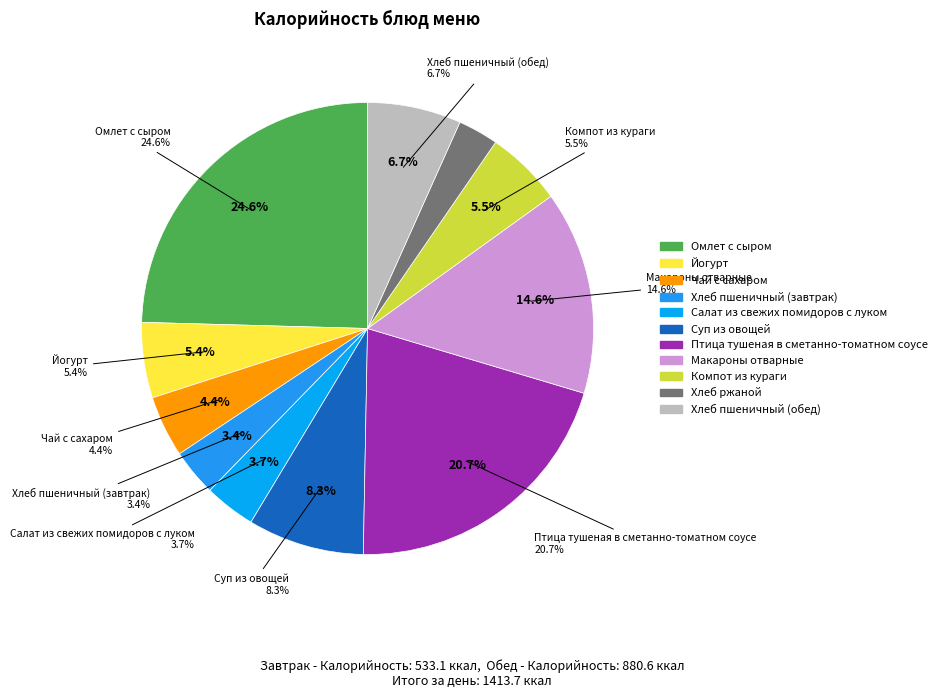

What percentage is the Хлеб пшеничный (обед) slice, to the nearest percent?

7%